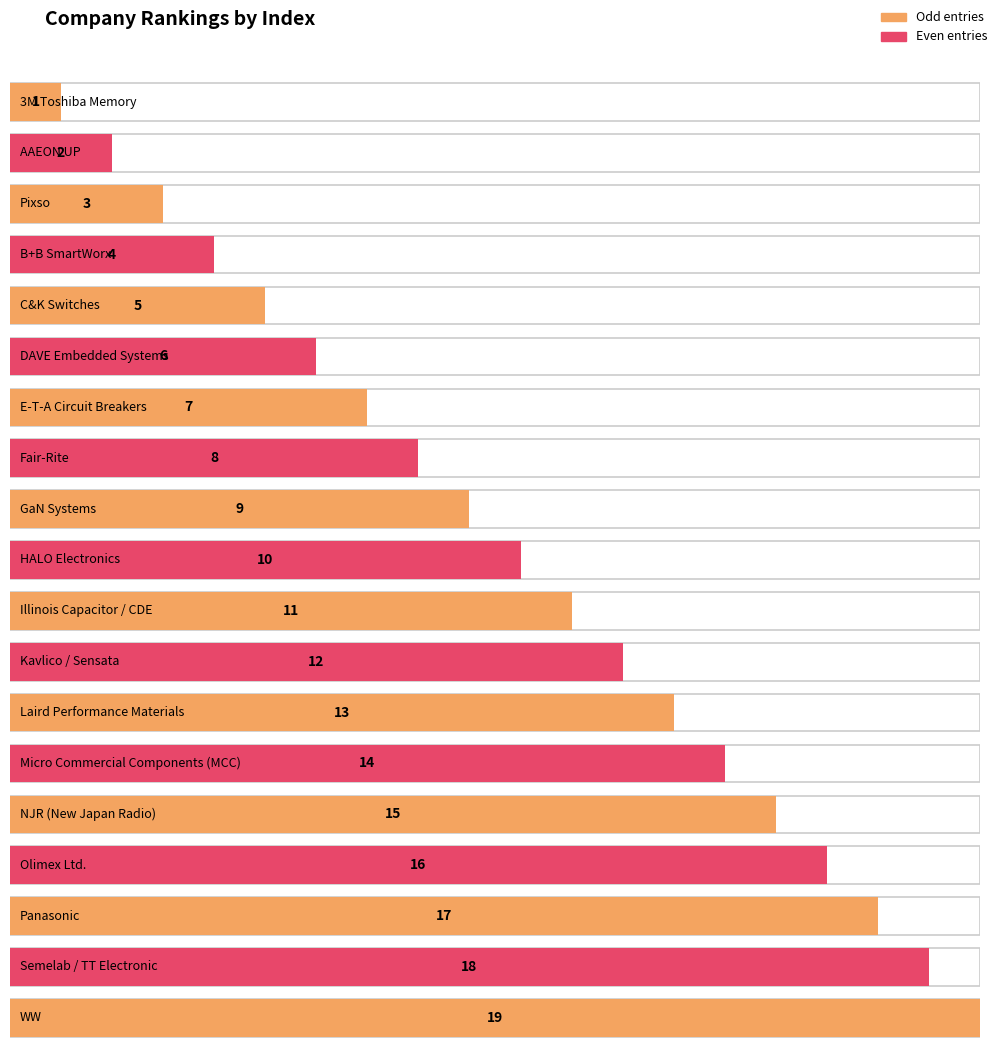

What is the label of the 9th bar from the left?

GaN Systems